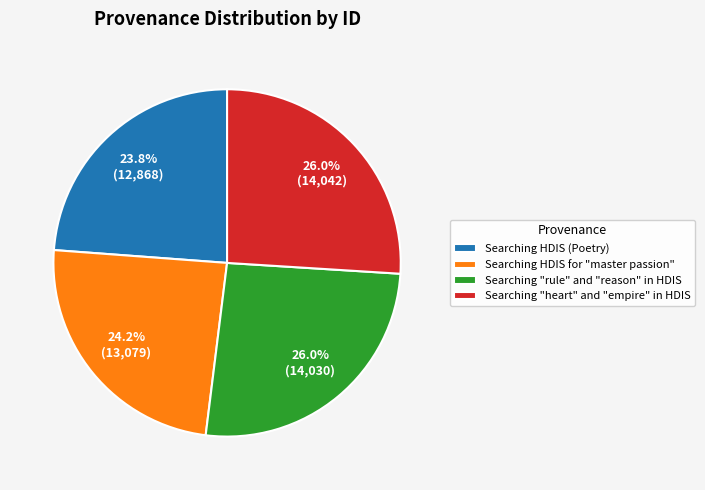

To the nearest percent, what is the difference between the largest and smallest slice percentages?

2%